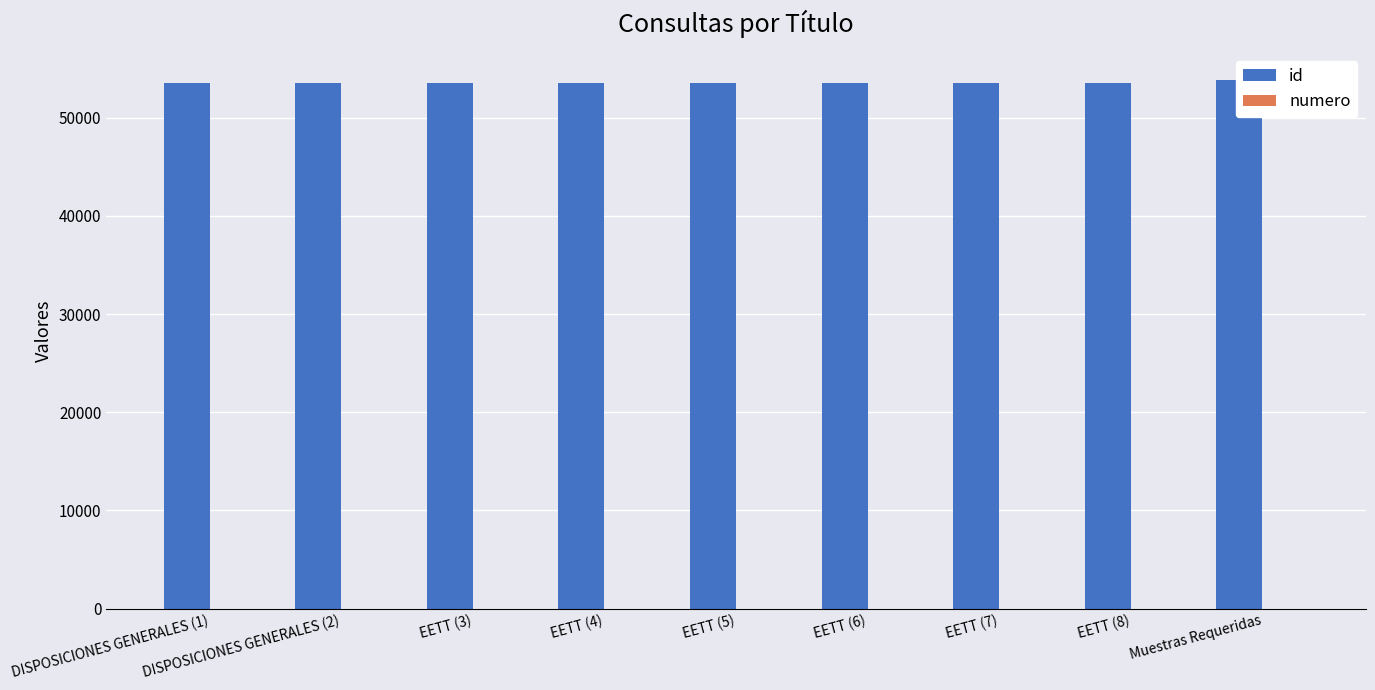

Rank the series at EETT (5) from lowest to highest value.

numero, id